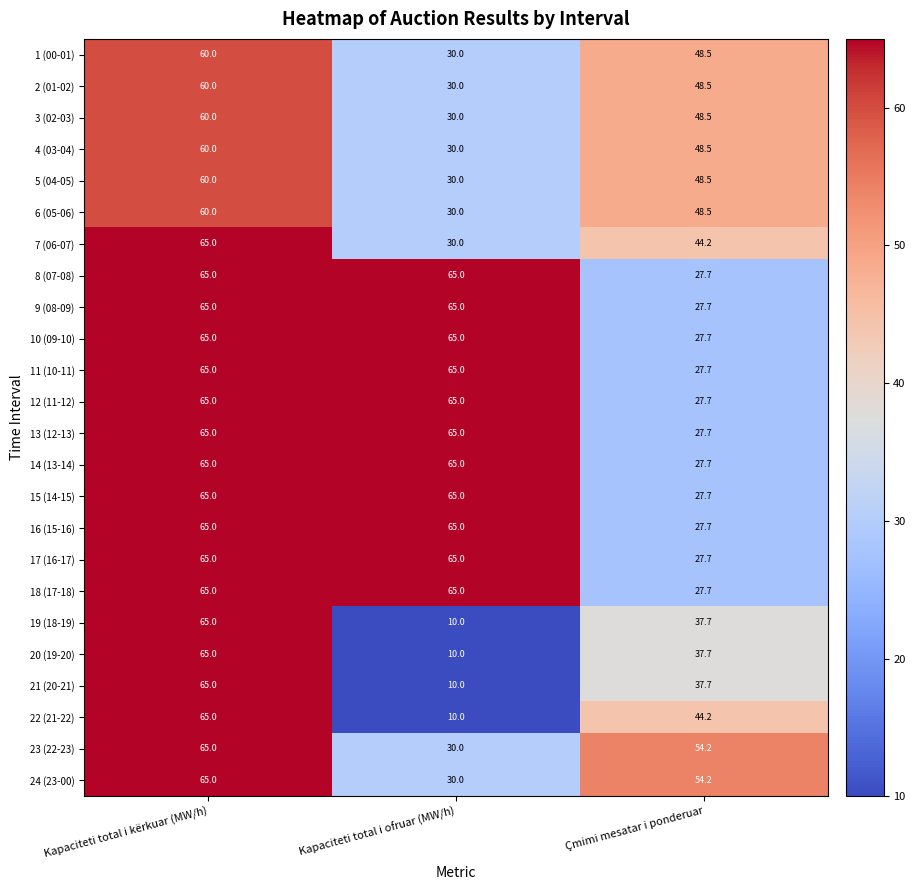

What is the total value across all series at Çmimi mesatar i ponderuar?

905.6